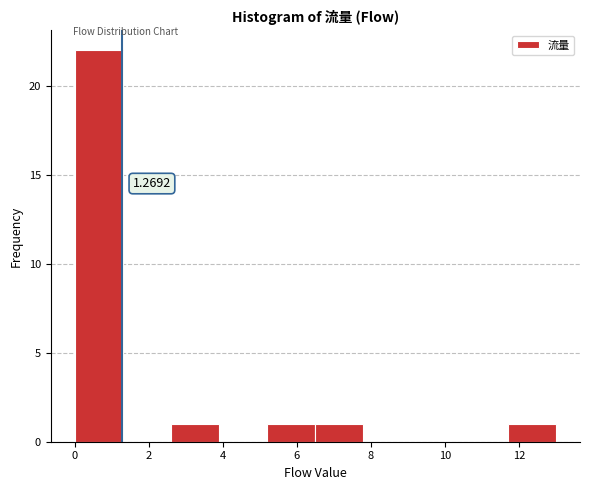

Over which range of the x-axis is the bar tallest?

0.0 to 1.3